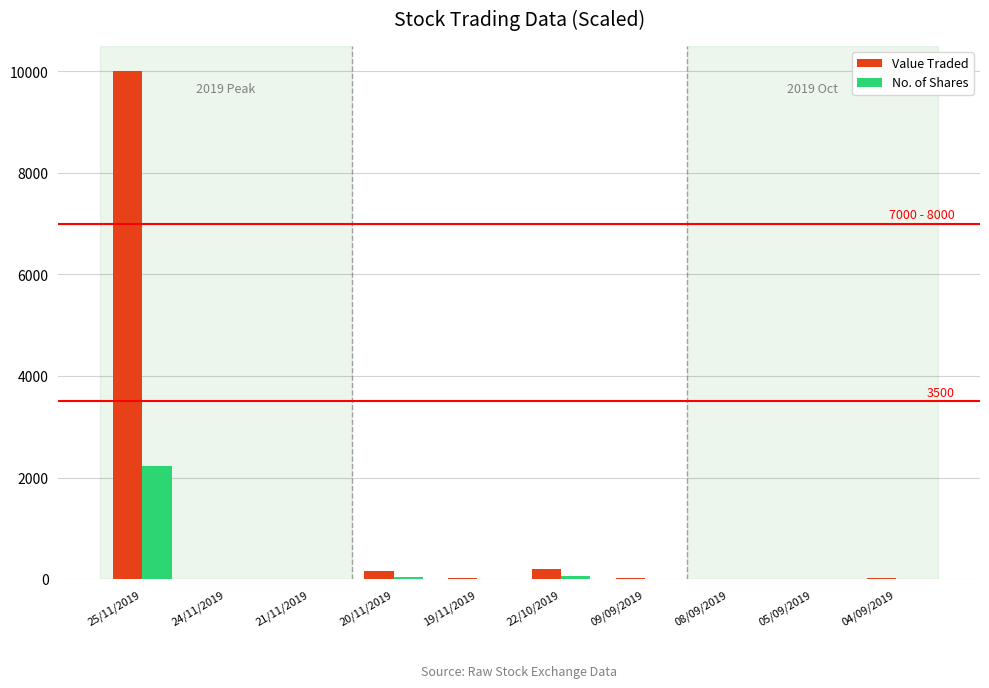

What is the sum of all No. of Shares values?

2351.3